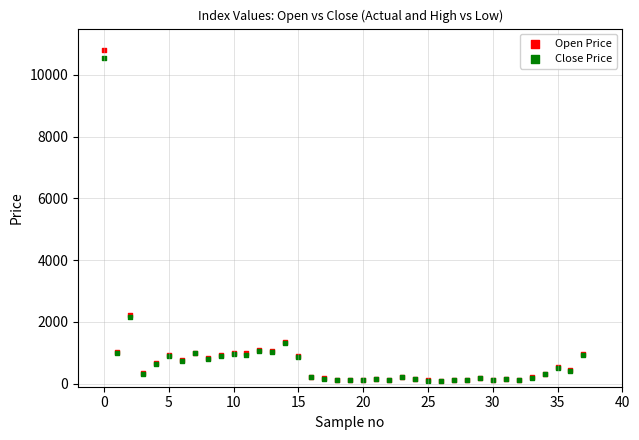

What are all the series names shown in the legend?

Open Price, Close Price